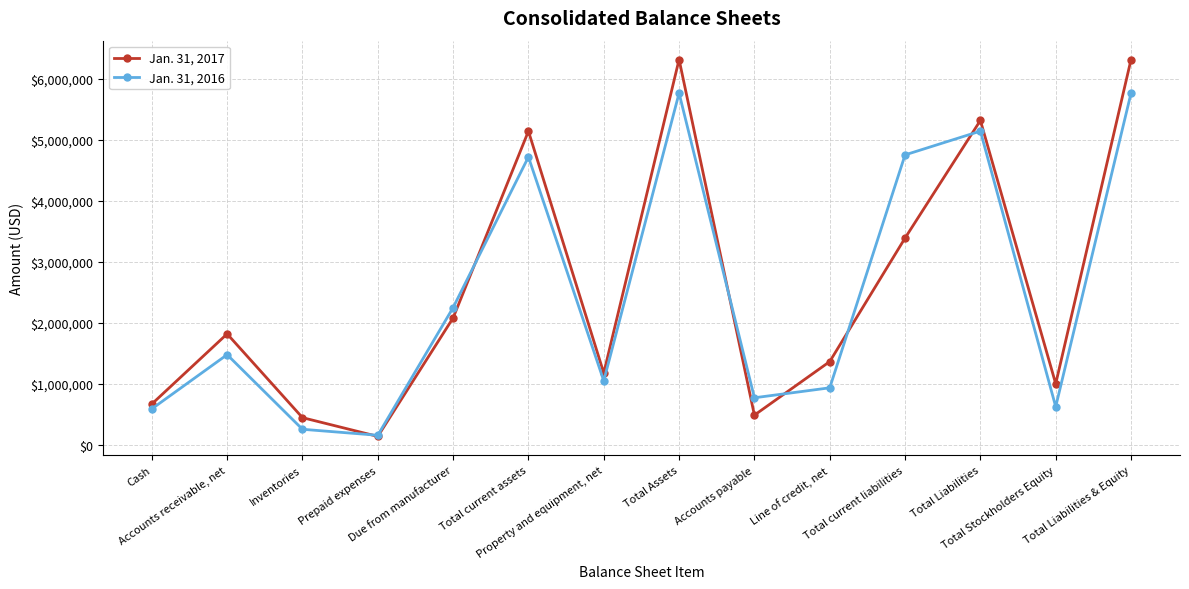

Is the value of Jan. 31, 2017 at Due from manufacturer greater than the value of Jan. 31, 2016 at Accounts payable?

Yes